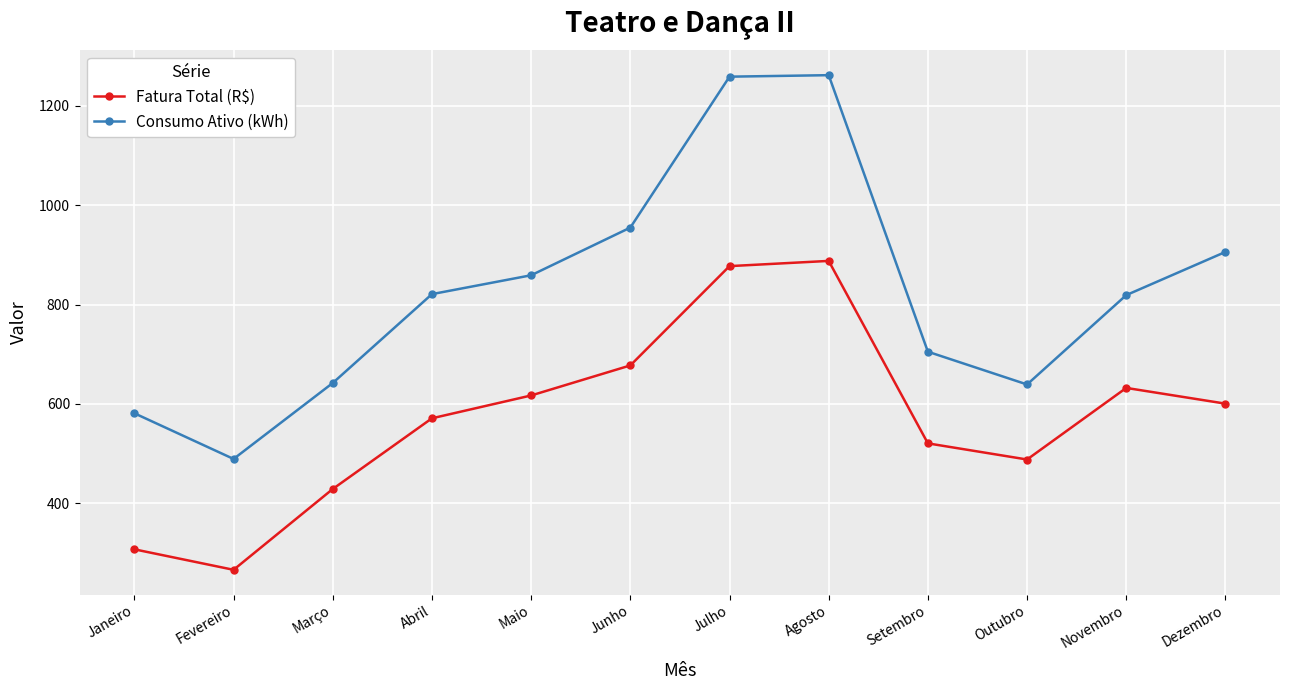

What position from the right is Maio?

8